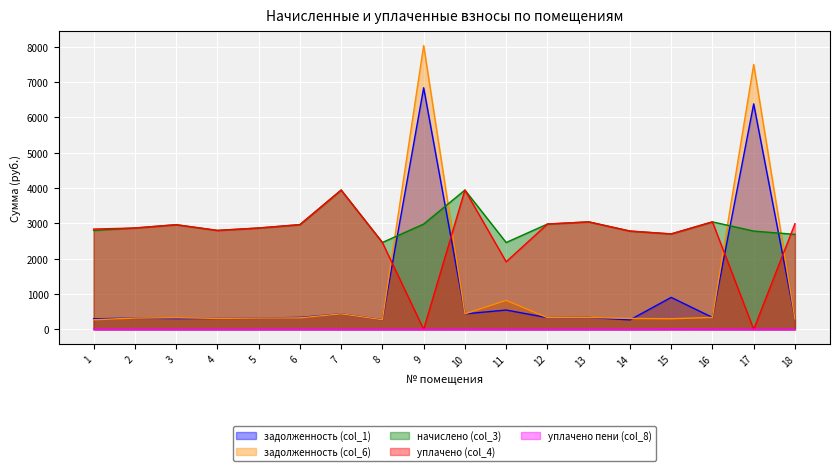

What is the sum of all задолженность (col_6) values?

21289.7